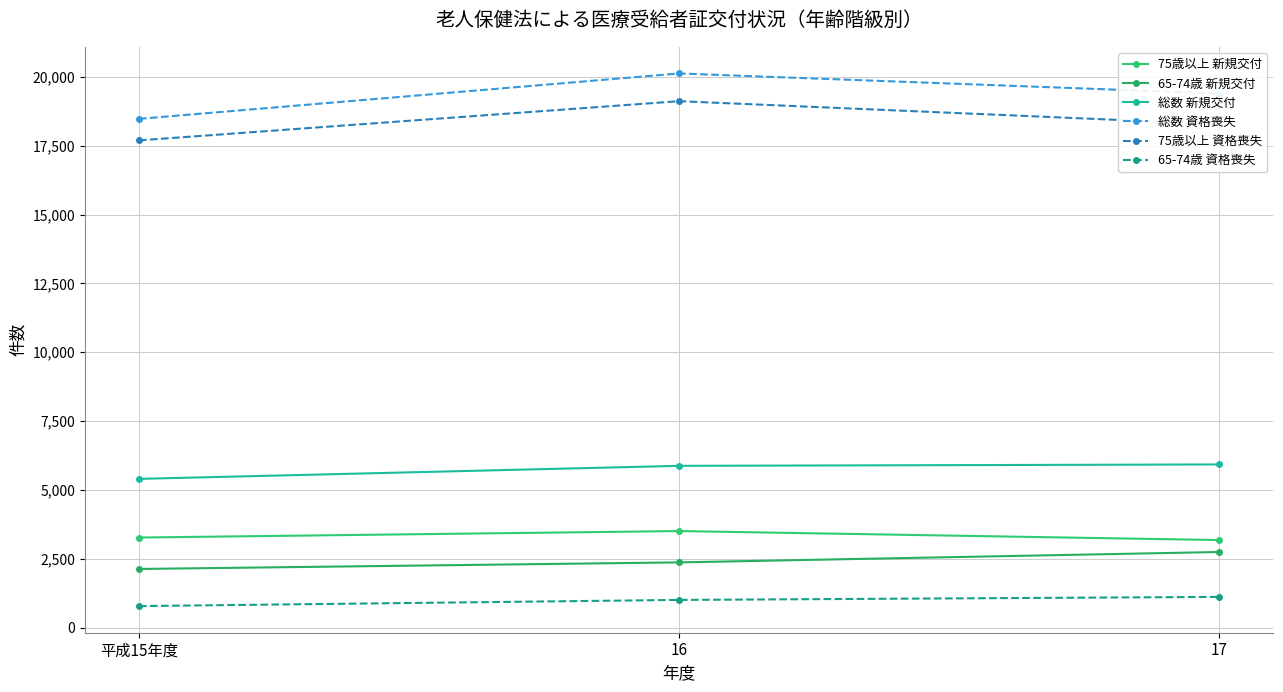

What is the label of the 1st point from the left?

平成15年度